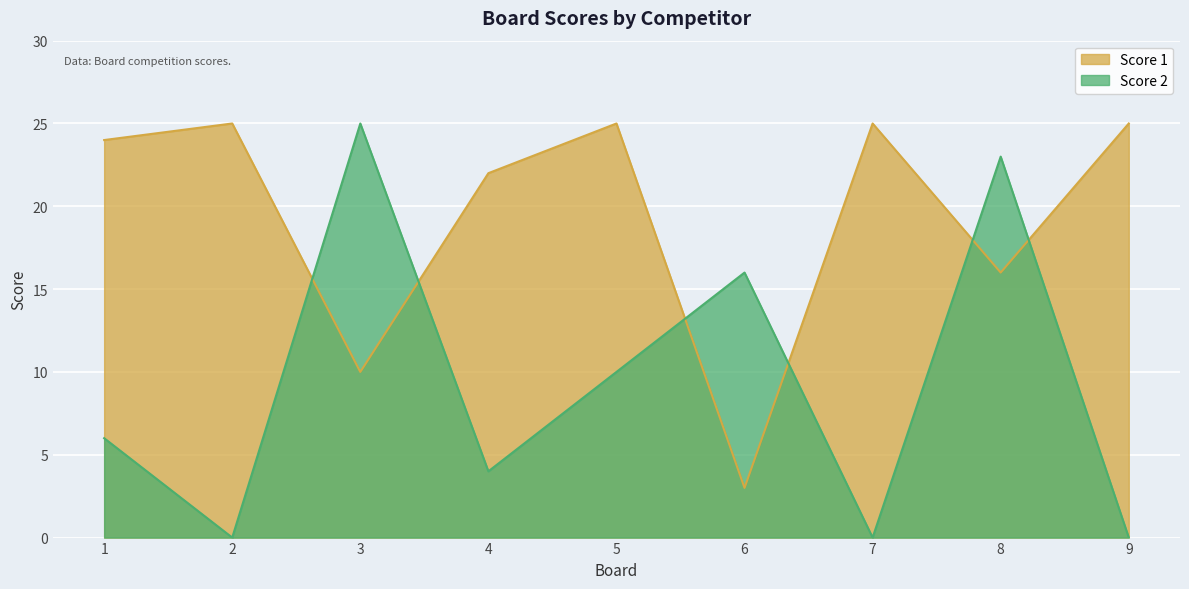

Does the chart display data point markers on the line(s)?

No